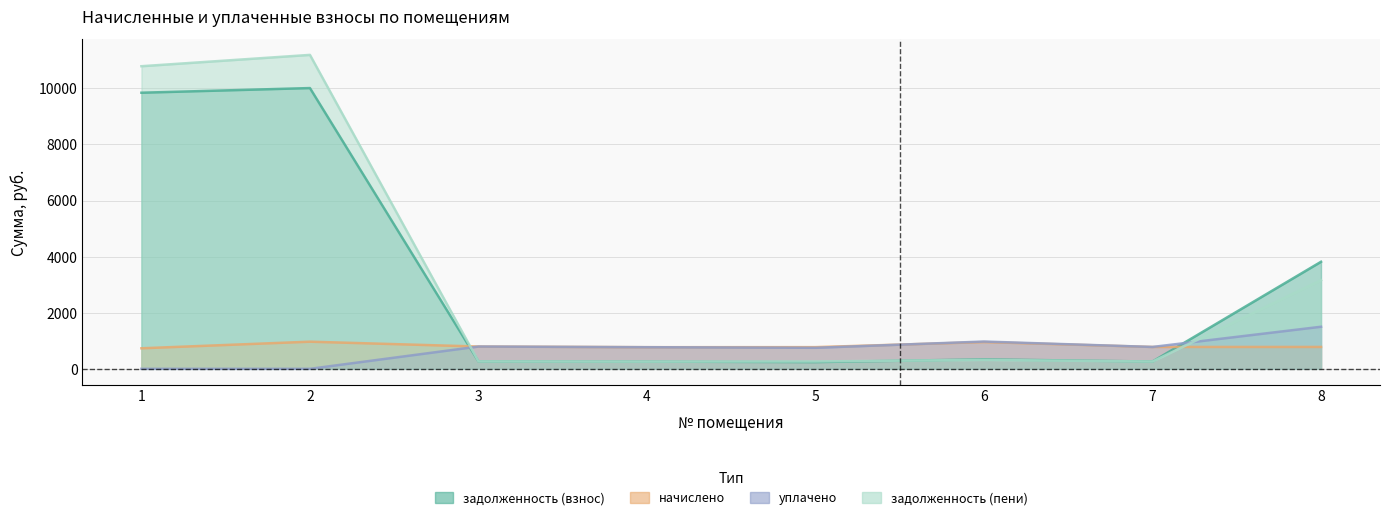

What is the difference between the maximum and minimum values in the задолженность (взнос) series?

9767.5